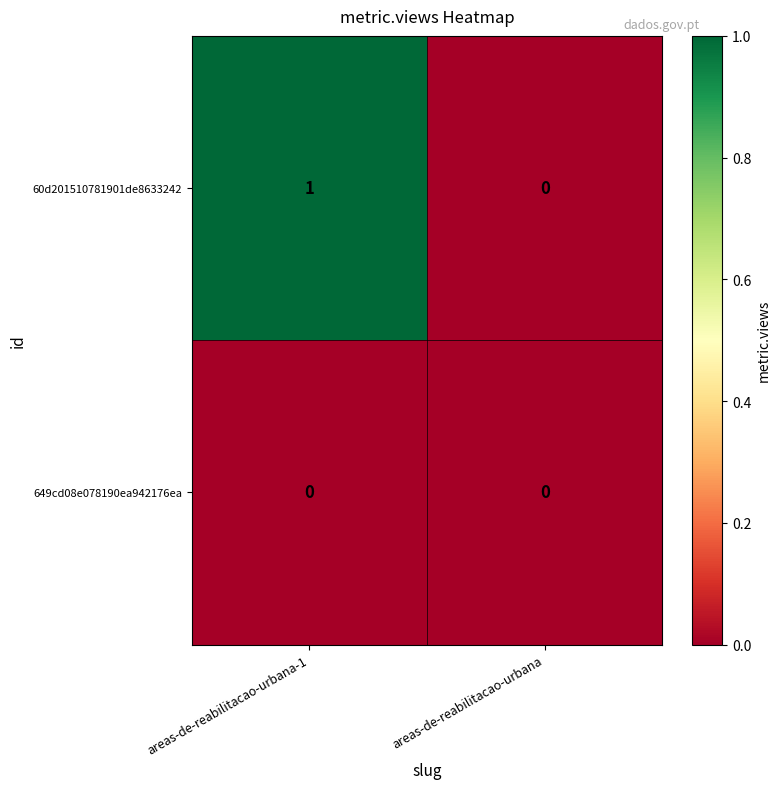

Count the number of data series in this chart.

2